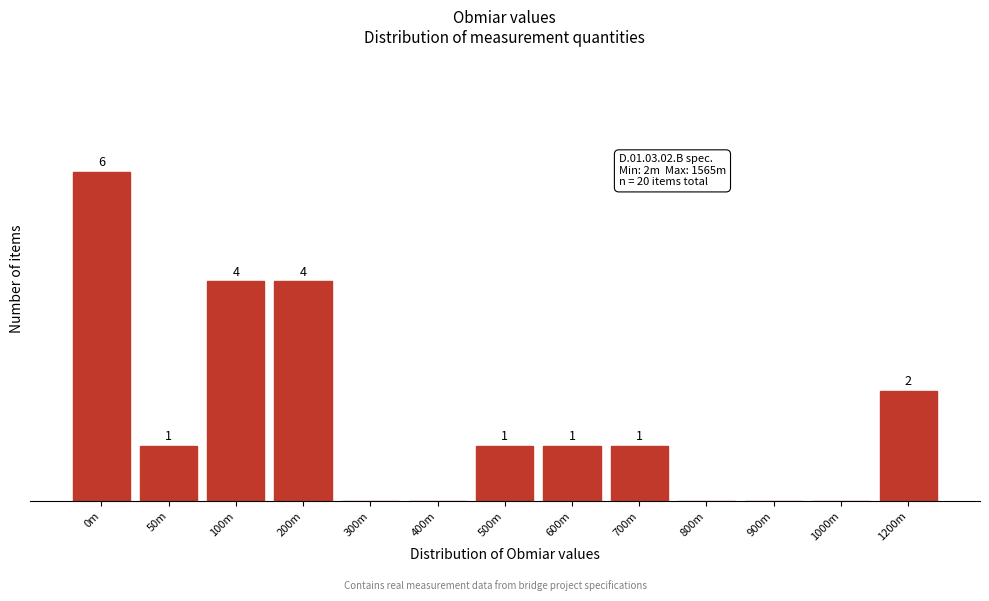

At which category does the chart reach its peak across all series?

0m